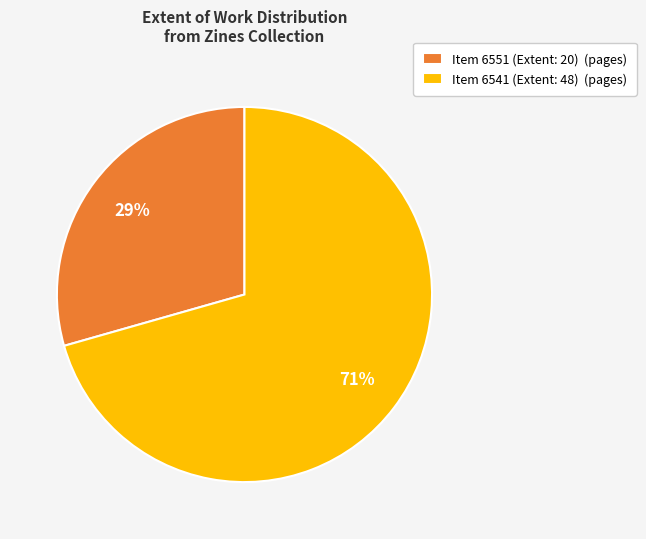

True or false: Item 6551 (Extent: 20) accounts for 38% of the total.

False